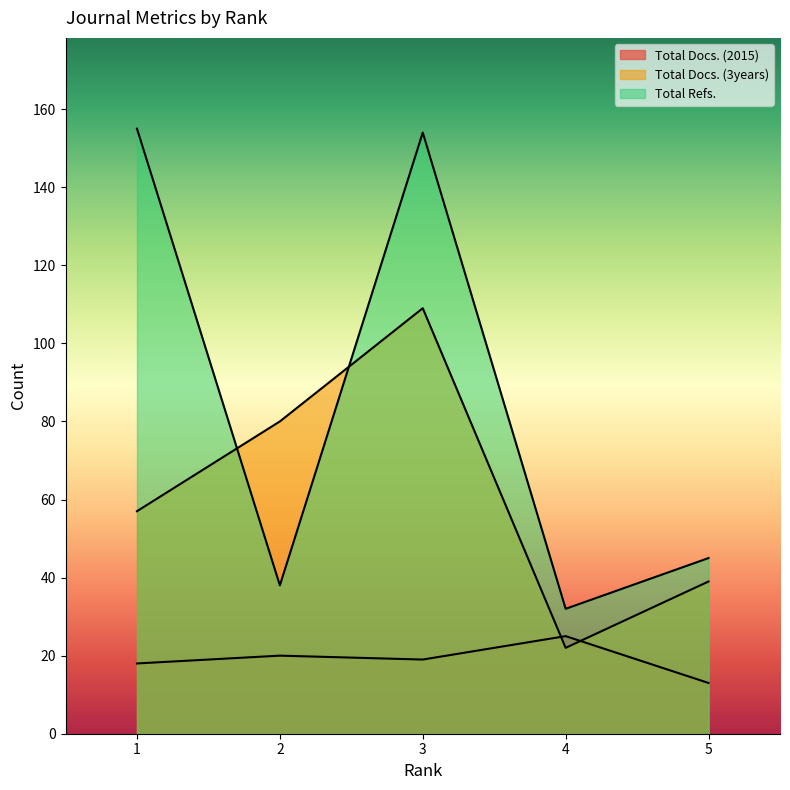

Between which two adjacent categories do Total Refs. and Total Docs. (3years) first intersect?

1 and 2